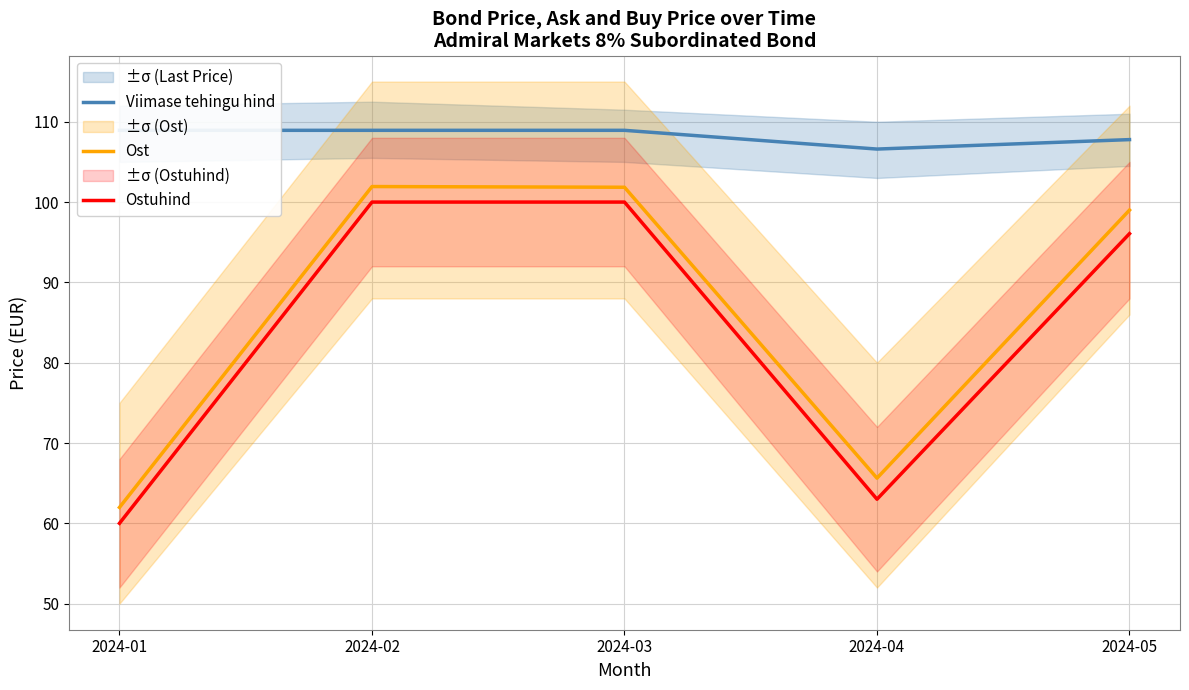

How many interior local valleys does the Ost series have?

1